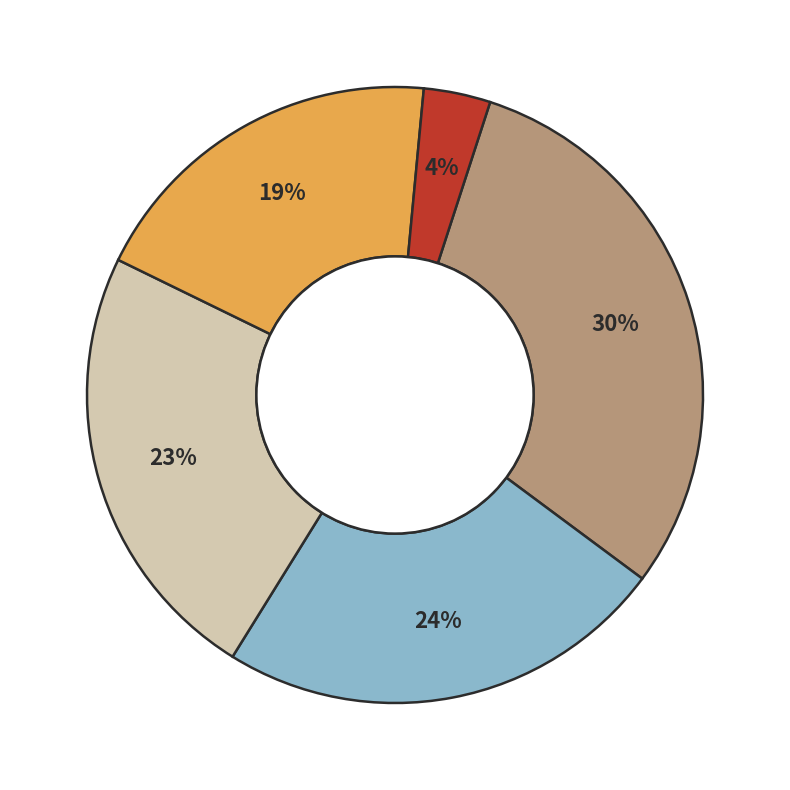

To the nearest percent, what is the average slice percentage?

20%